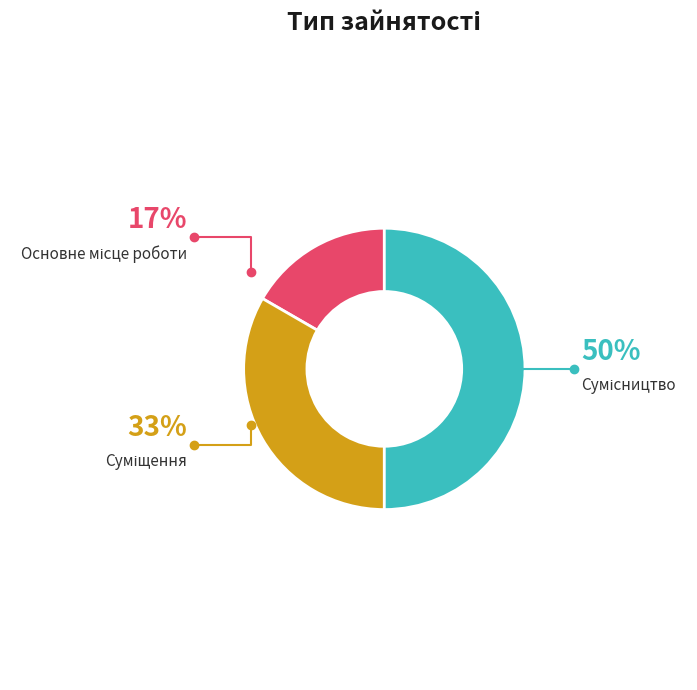

What is the change in value from Суміщення to Сумісництво?

+1